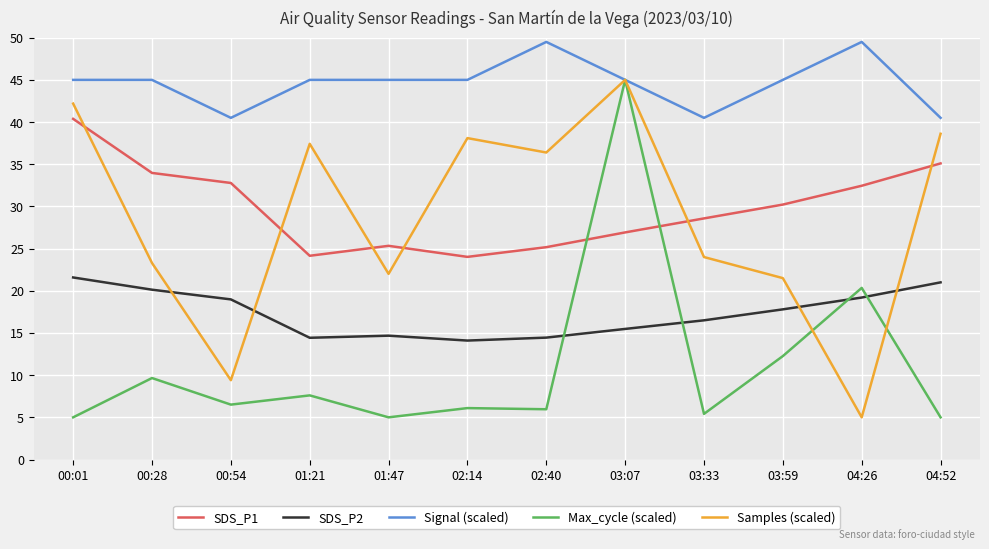

What is the smallest value displayed?

5.0